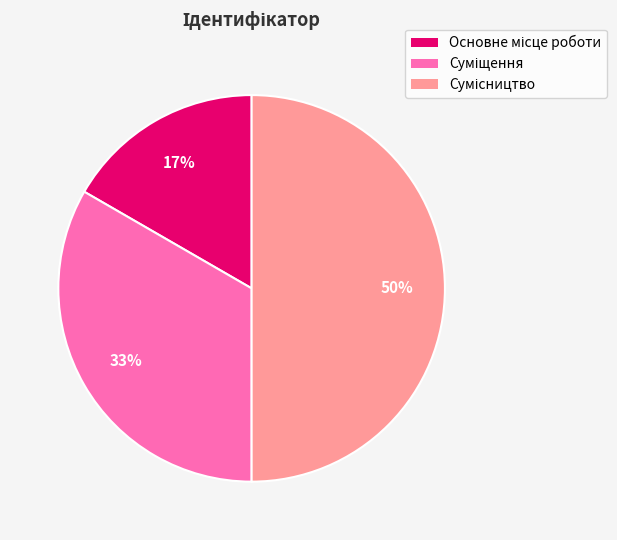

To the nearest percent, what is the average slice percentage?

33%